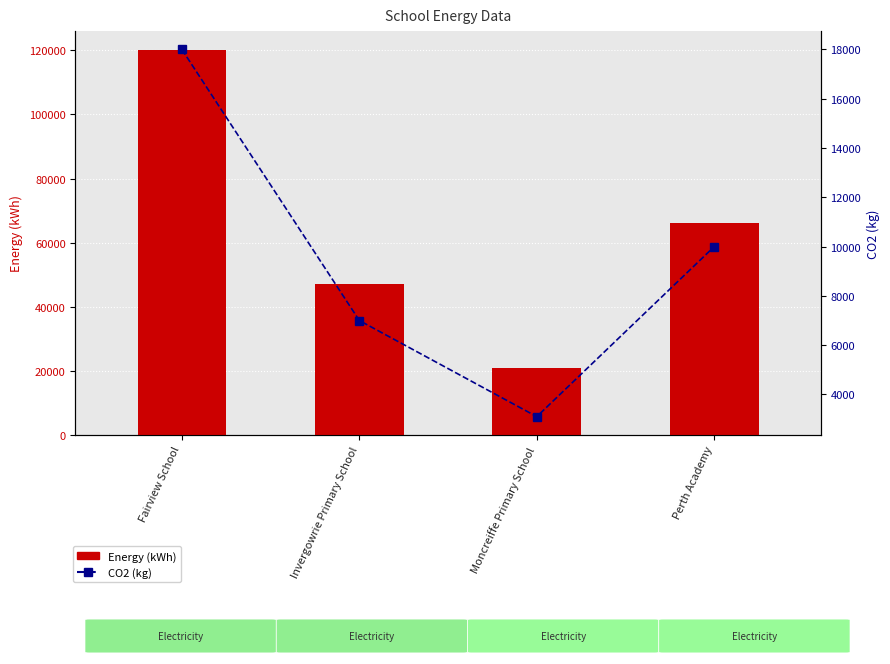

Rank the series by their maximum value, from highest to lowest.

Energy (kWh), CO2 (kg)